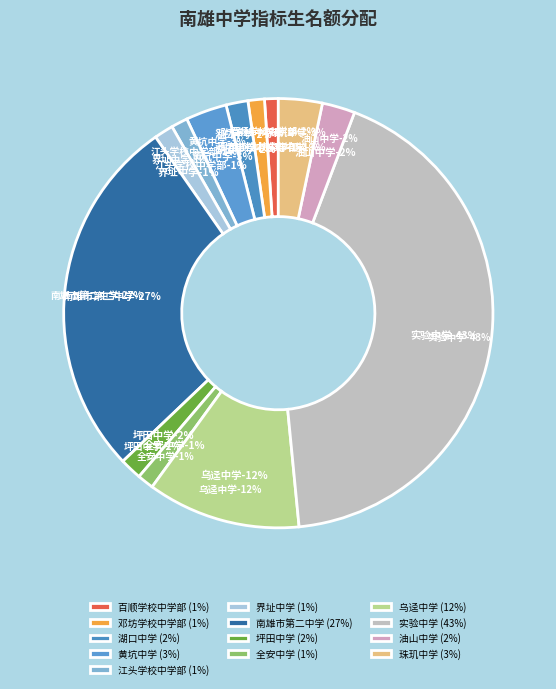

Rank the categories by value from highest to lowest.

实验中学, 南雄市第二中学, 乌迳中学, 珠玑中学, 黄坑中学, 油山中学, 湖口中学, 坪田中学, 界址中学, 邓坊学校中学部, 江头学校中学部, 全安中学, 百顺学校中学部